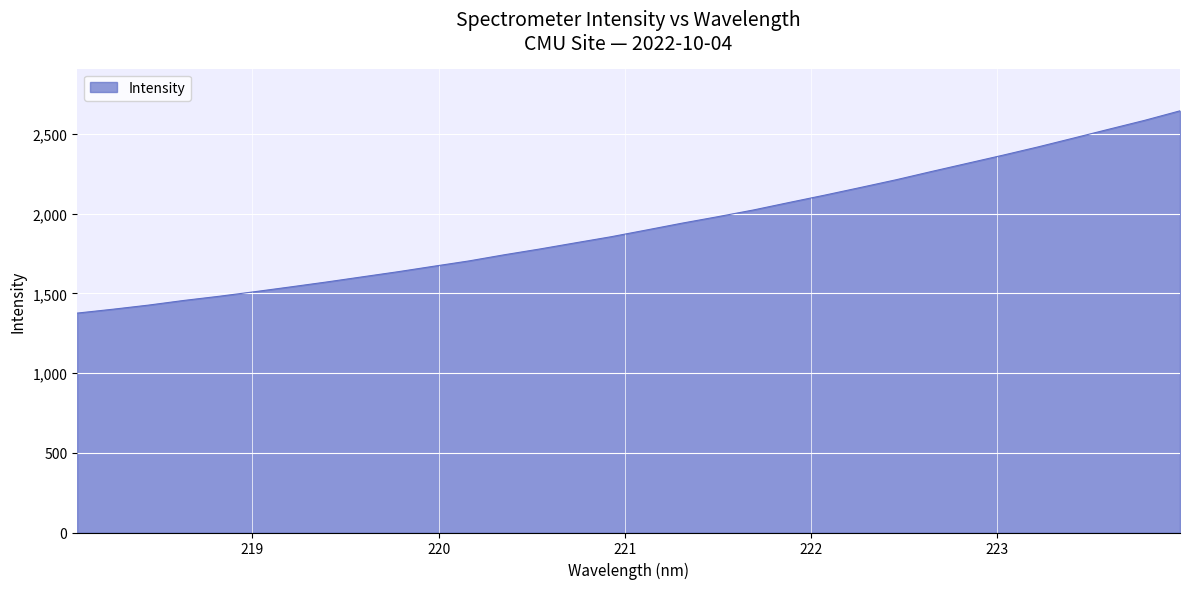

What is the average value?

1925.0